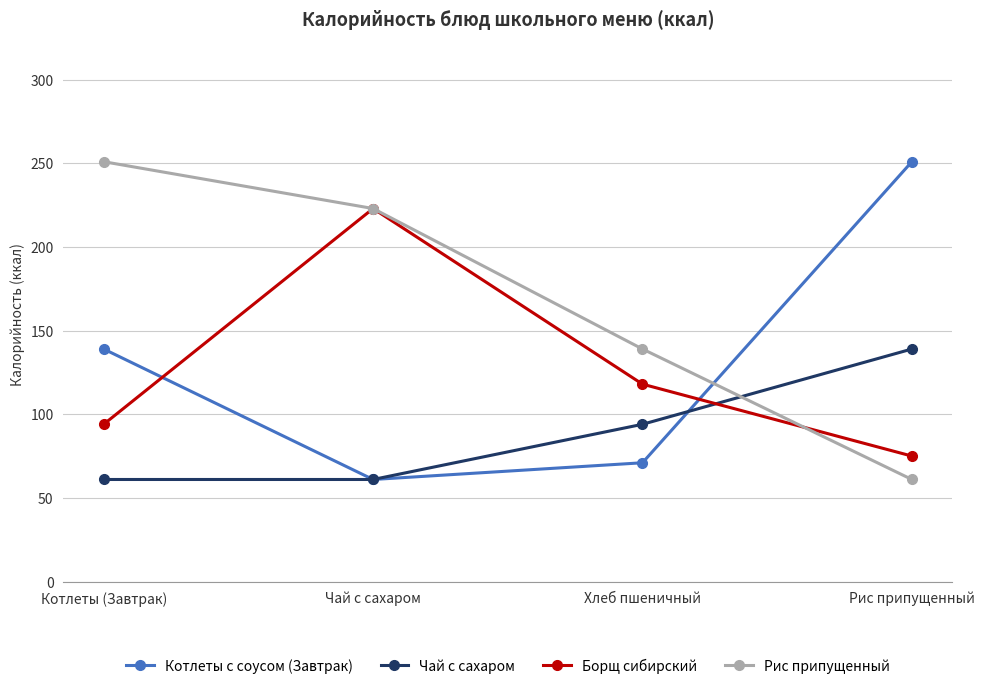

Reading right to left, what are all the values shown in this chart?

Котлеты с соусом (Завтрак): Рис припущенный=251	Хлеб пшеничный=71	Чай с сахаром=61	Котлеты (Завтрак)=139
Чай с сахаром: Рис припущенный=139	Хлеб пшеничный=94	Чай с сахаром=61	Котлеты (Завтрак)=61
Борщ сибирский: Рис припущенный=75	Хлеб пшеничный=118	Чай с сахаром=223	Котлеты (Завтрак)=94
Рис припущенный: Рис припущенный=61	Хлеб пшеничный=139	Чай с сахаром=223	Котлеты (Завтрак)=251